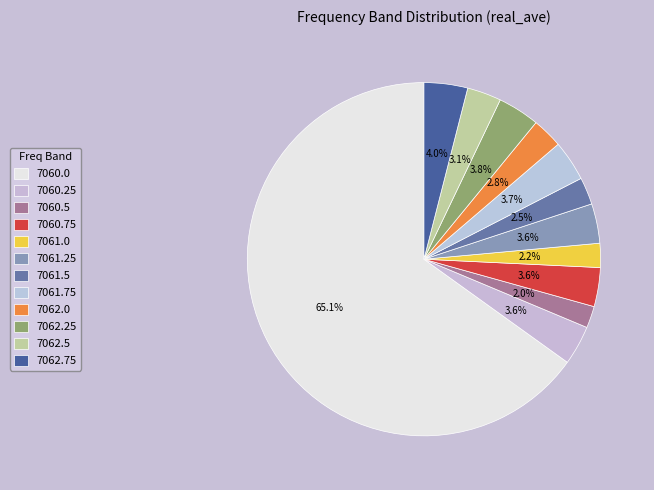

Is it true that 7061.0 is 16% of the pie?

False